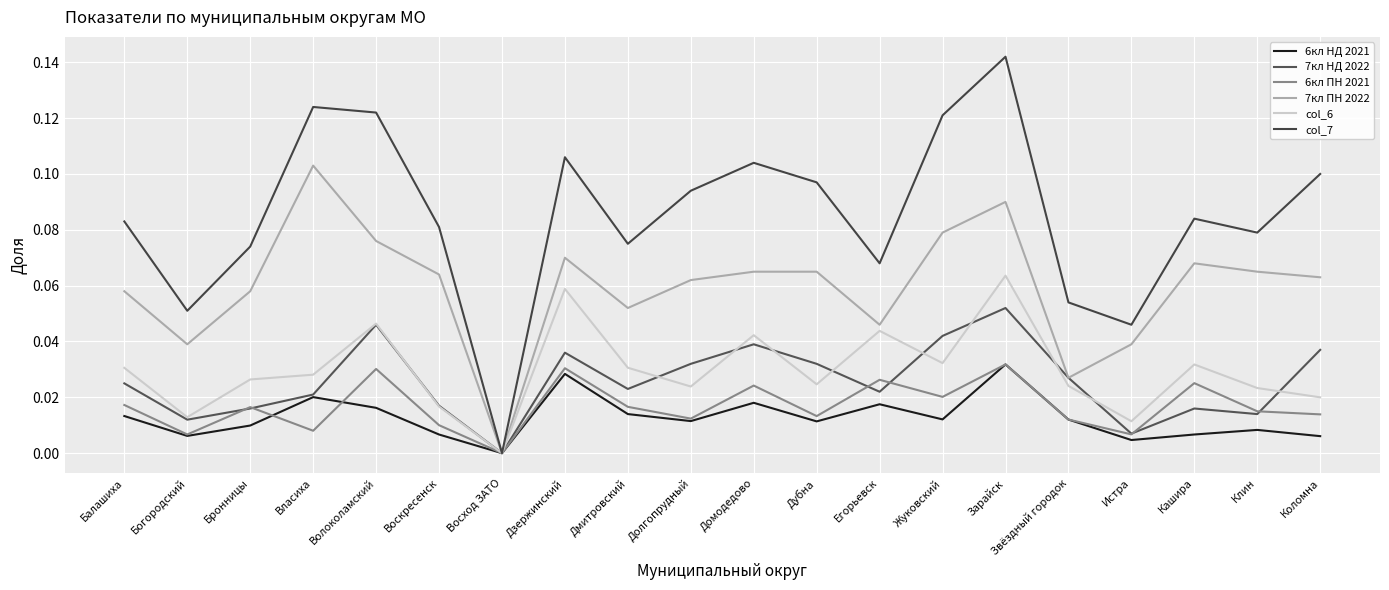

Is this an area chart (filled region under the line)?

No